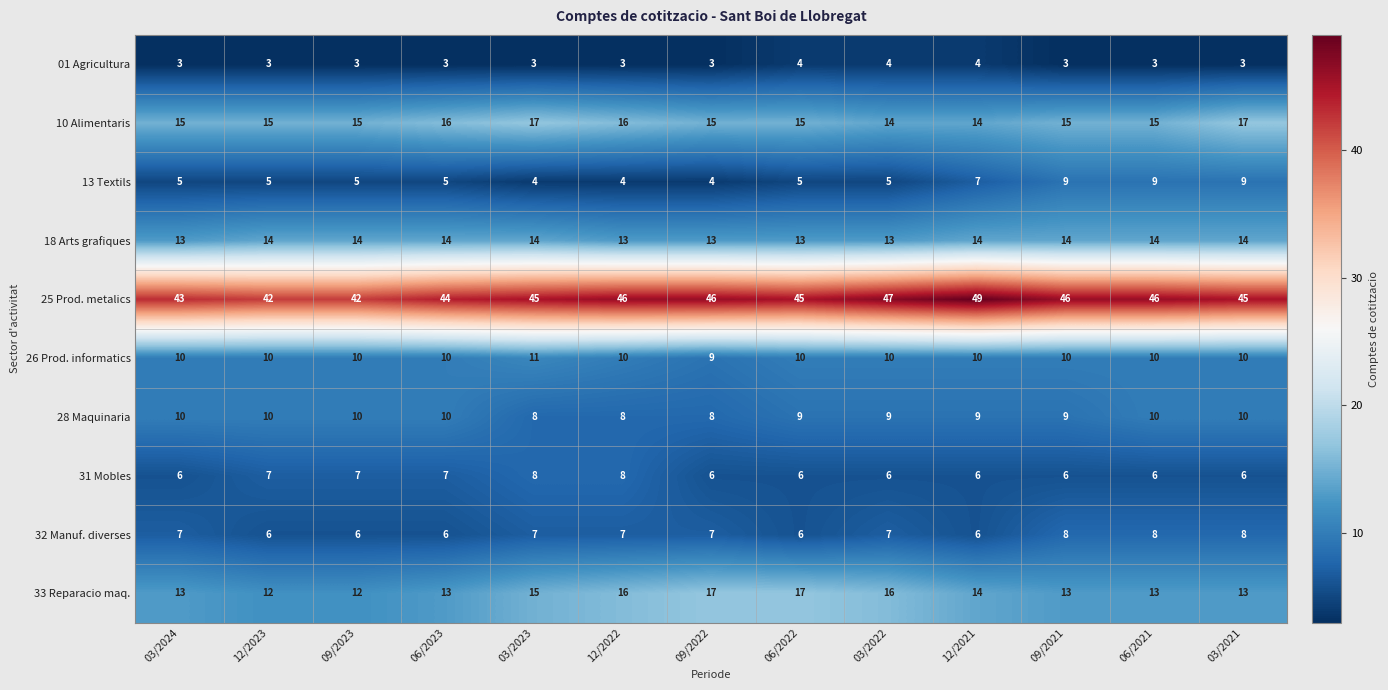

What is the maximum value for 26 Prod. informatics?

11